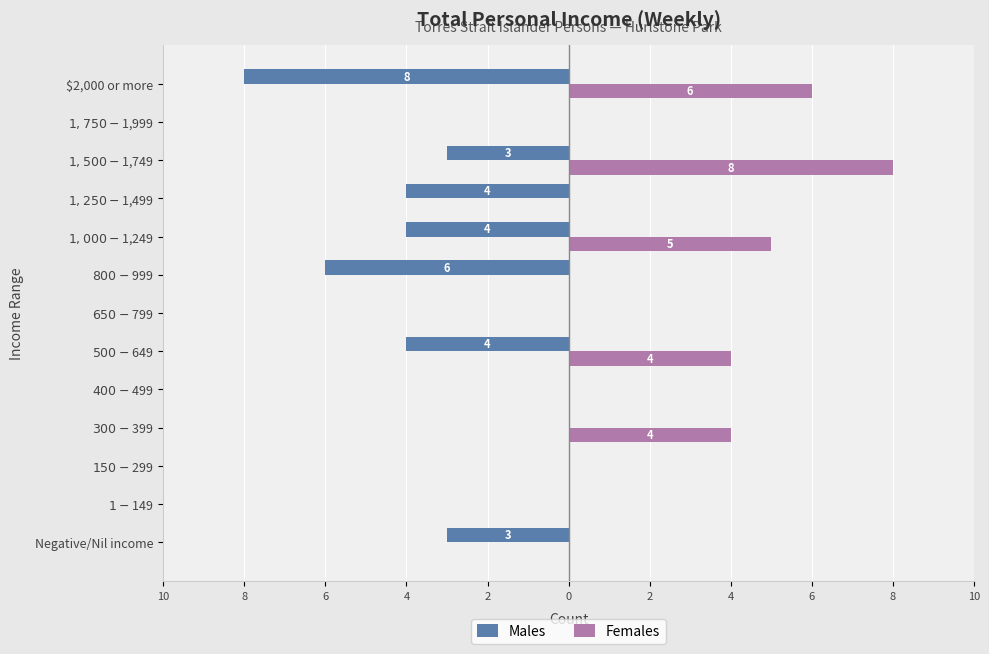

What are all the series names shown in the legend?

Males, Females